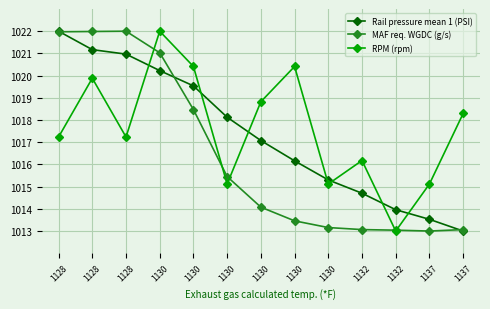

At how many categories does at least one series exceed 1021?

4